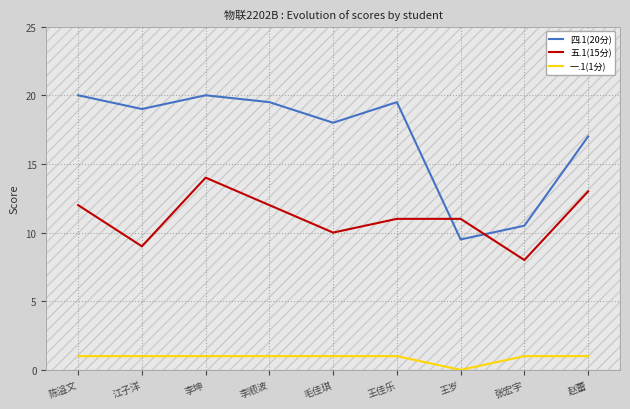

What is the spread (max minus min) of values at 江子洋?

18.0